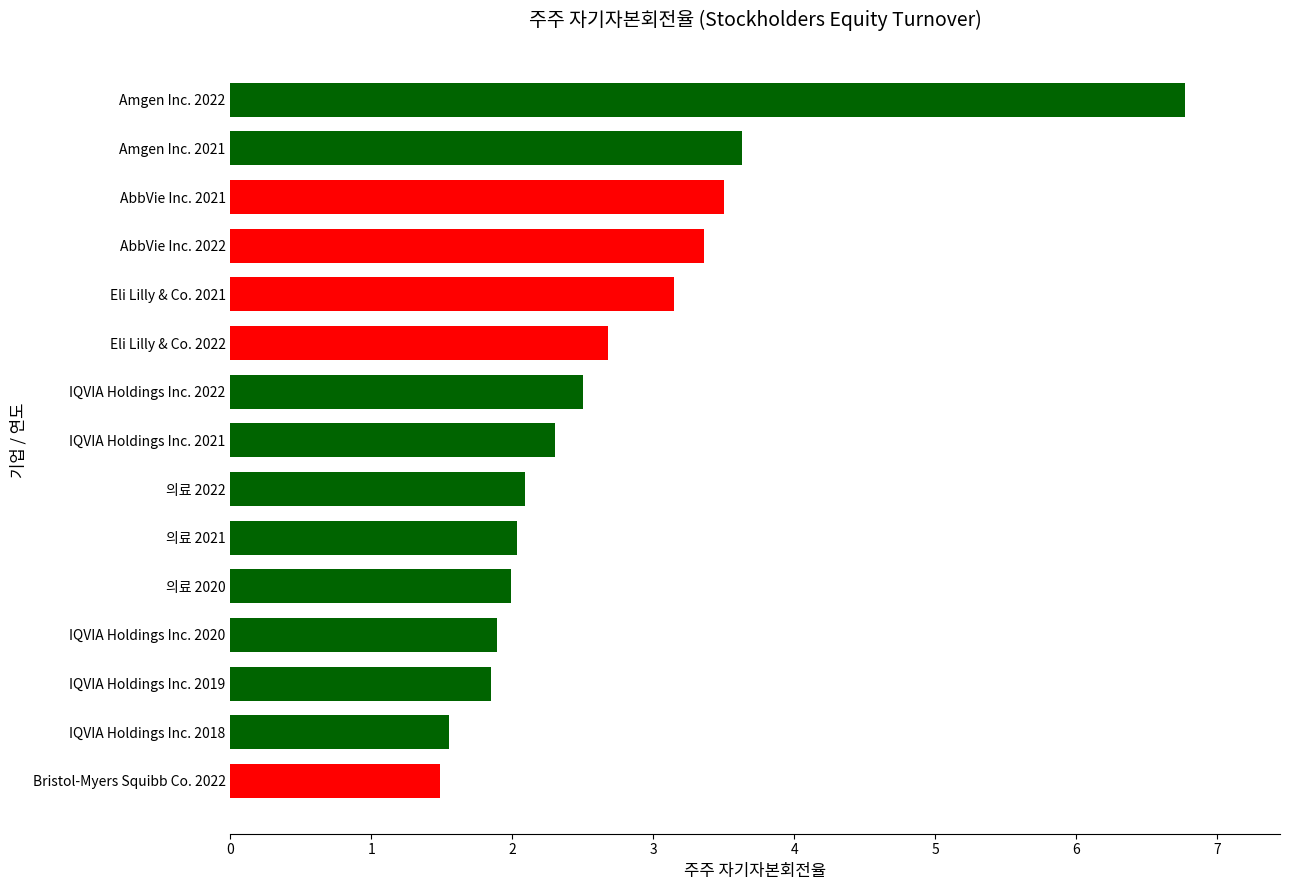

How many series are shown in this chart?

1